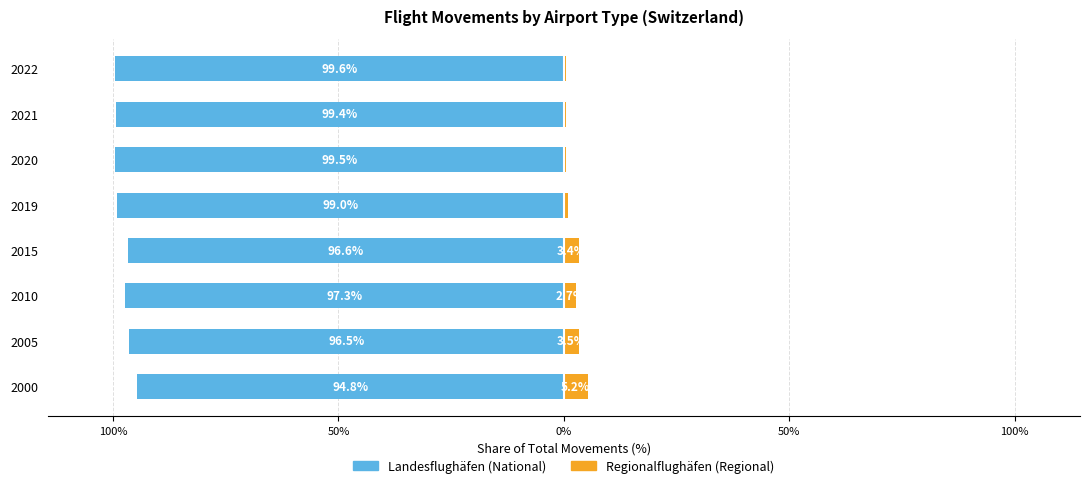

What are all the series names shown in the legend?

Landesflughäfen, Regionalflughäfen